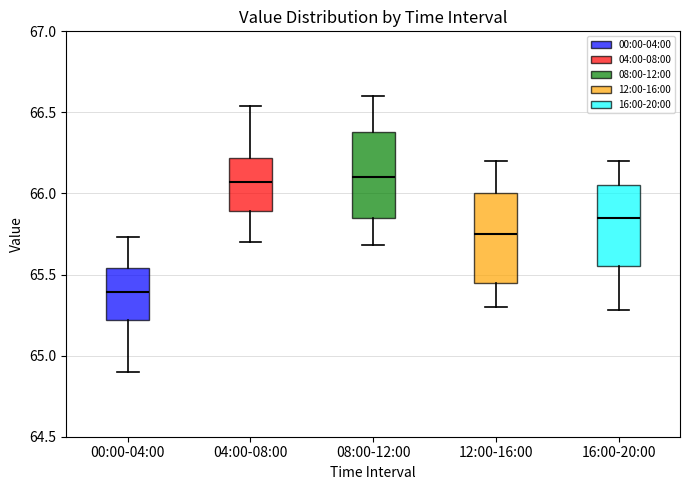

Reading left to right, read every box against the y-axis: the position of its median line, the range the box covers, and the ends of its whiskers. The values are not printed on the chart, so give them approximately, as read against the axis.

00:00-04:00: median 65.40, box 65.20 to 65.55, whiskers 64.90 to 65.75
04:00-08:00: median 66.05, box 65.90 to 66.20, whiskers 65.70 to 66.55
08:00-12:00: median 66.10, box 65.85 to 66.40, whiskers 65.70 to 66.60
12:00-16:00: median 65.75, box 65.45 to 66.00, whiskers 65.30 to 66.20
16:00-20:00: median 65.85, box 65.55 to 66.05, whiskers 65.30 to 66.20